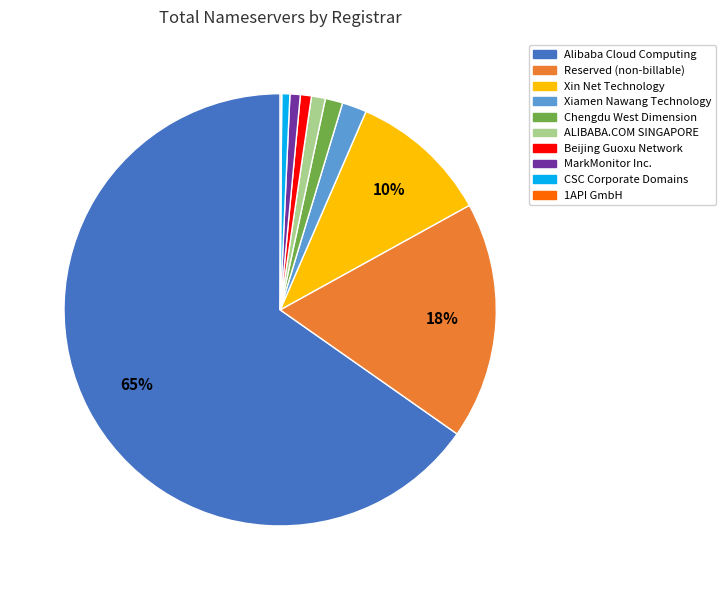

Combined, do Reserved (non-billable) and Alibaba Cloud Computing account for over 50%?

Yes